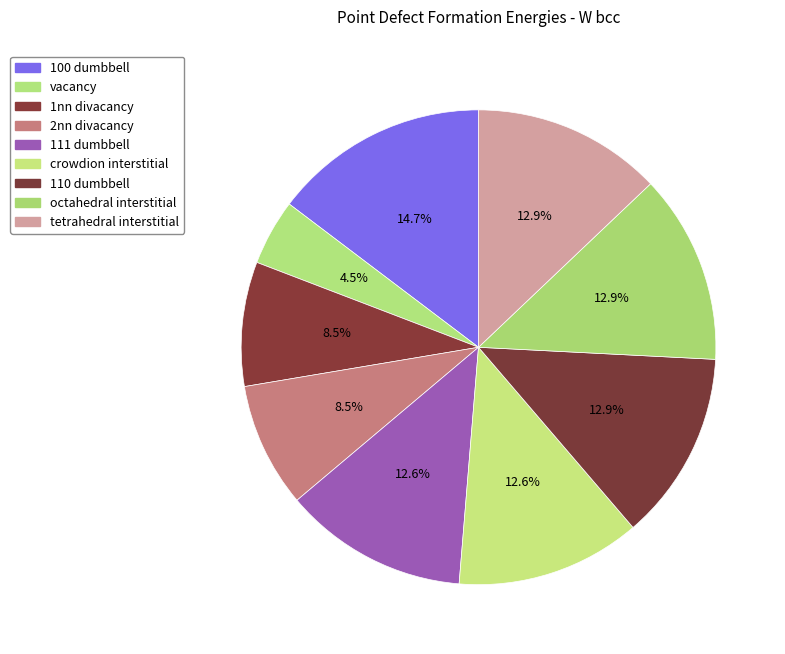

Count the number of slices in the pie.

9